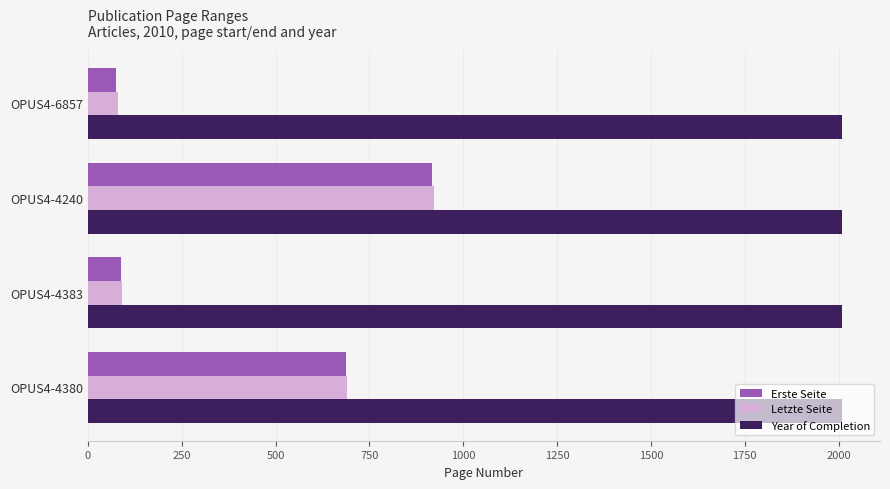

What is the highest value of the Year of Completion series?

2010